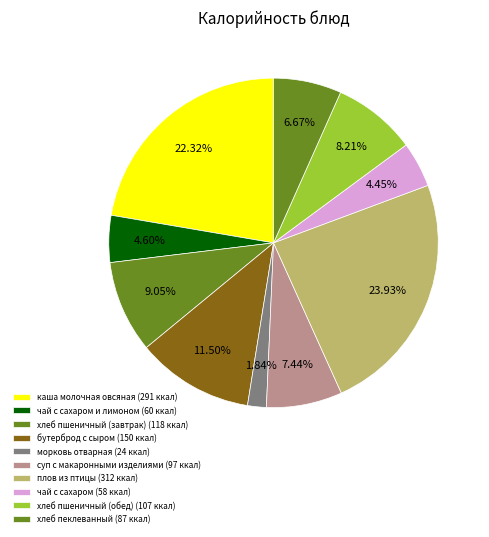

How many slices are in this pie chart?

10